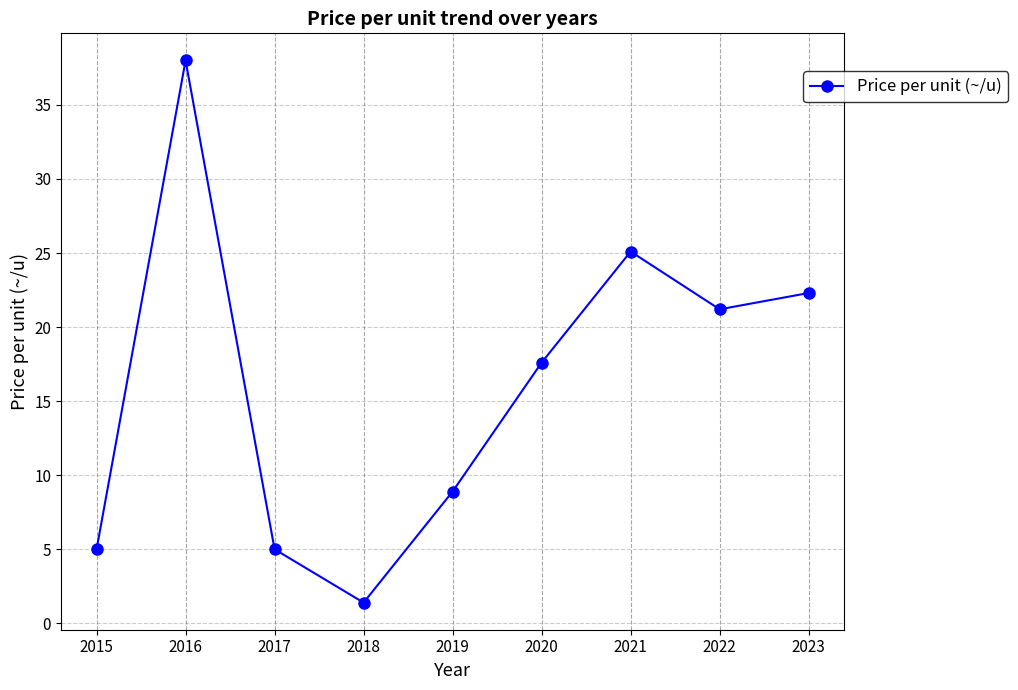

Is this an area chart (filled region under the line)?

No